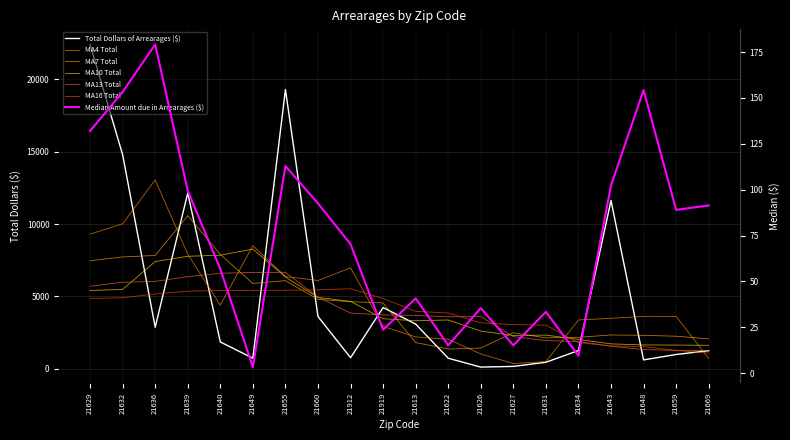

True or false: Total Dollars of Arrearages ($) and Median Amount due in Arrearages ($) cross at least once.

False